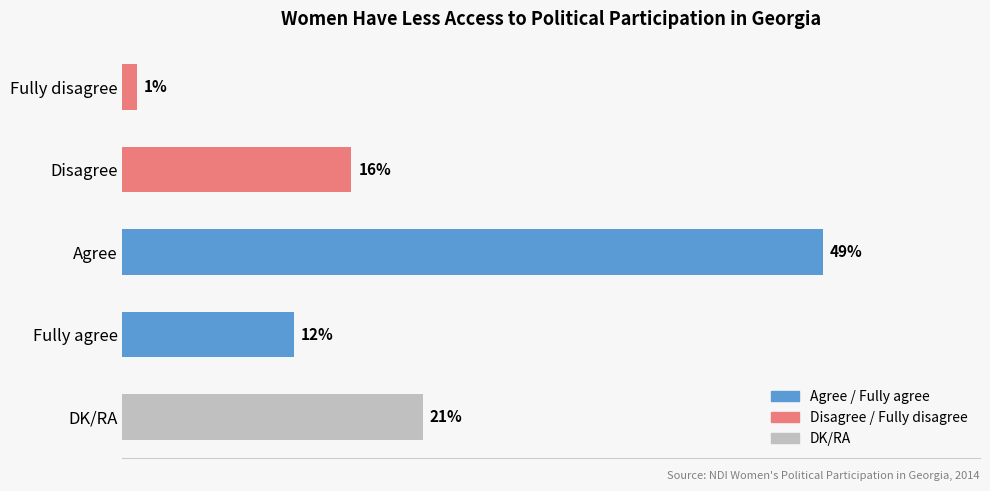

Which has a higher value, DK/RA or Fully agree?

DK/RA